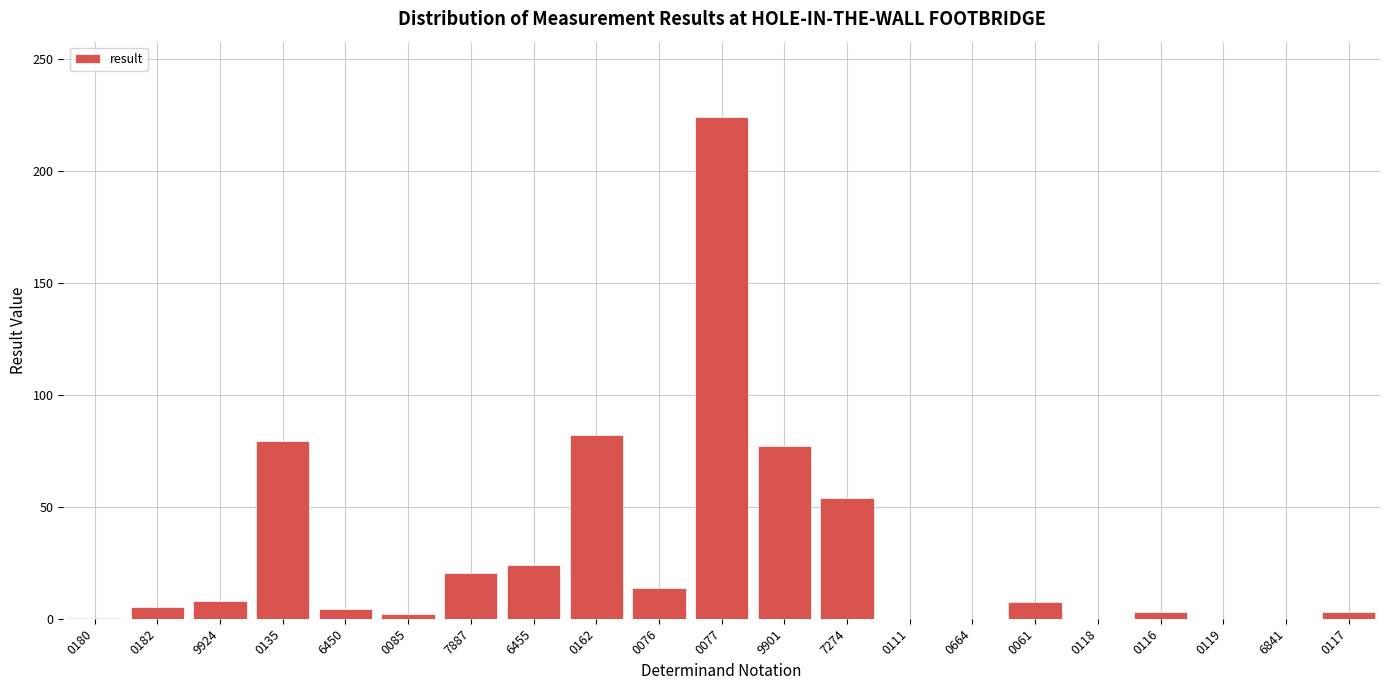

What is the sum of all values?

607.1